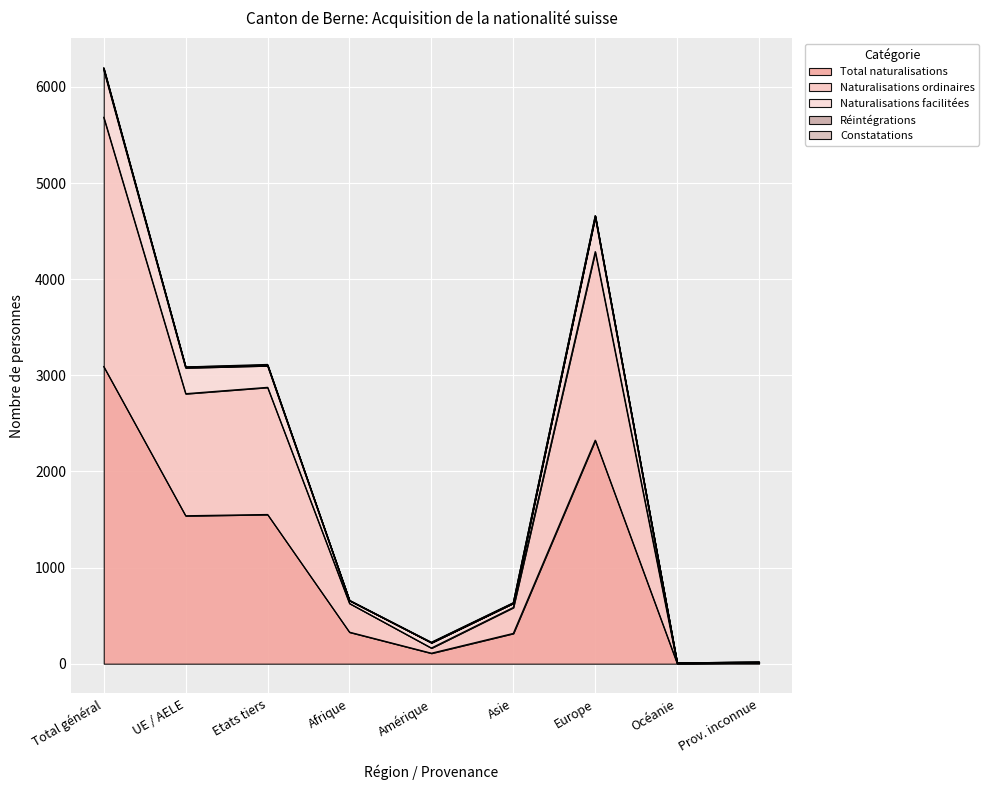

What is the greatest value displayed?

6191